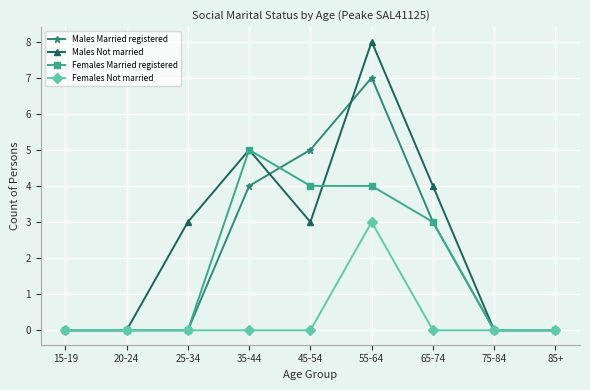

Count the Females Married registered values in the range 0 to 4.

8